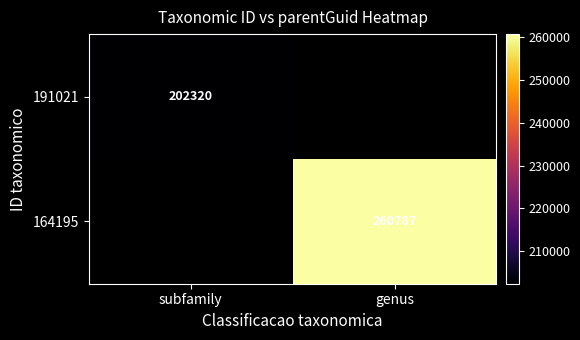

Is it true that 164195 equals 383157 at genus?

False